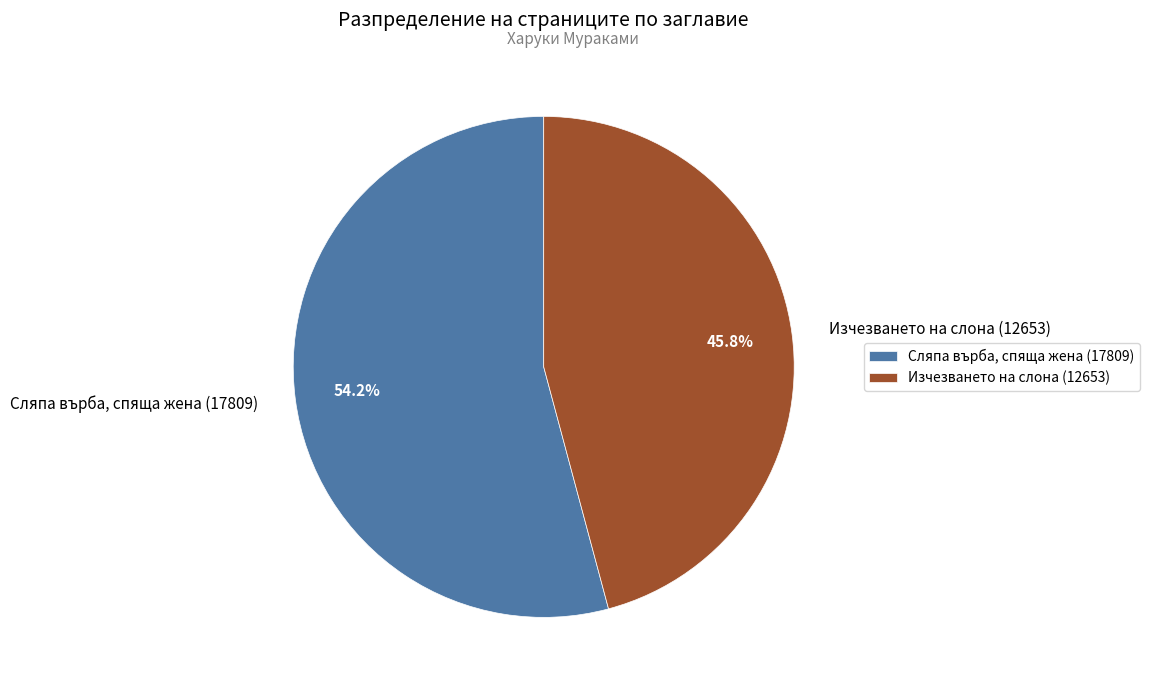

What is the total percentage of Сляпа върба, спяща жена (17809) and Изчезването на слона (12653)?

100.0%